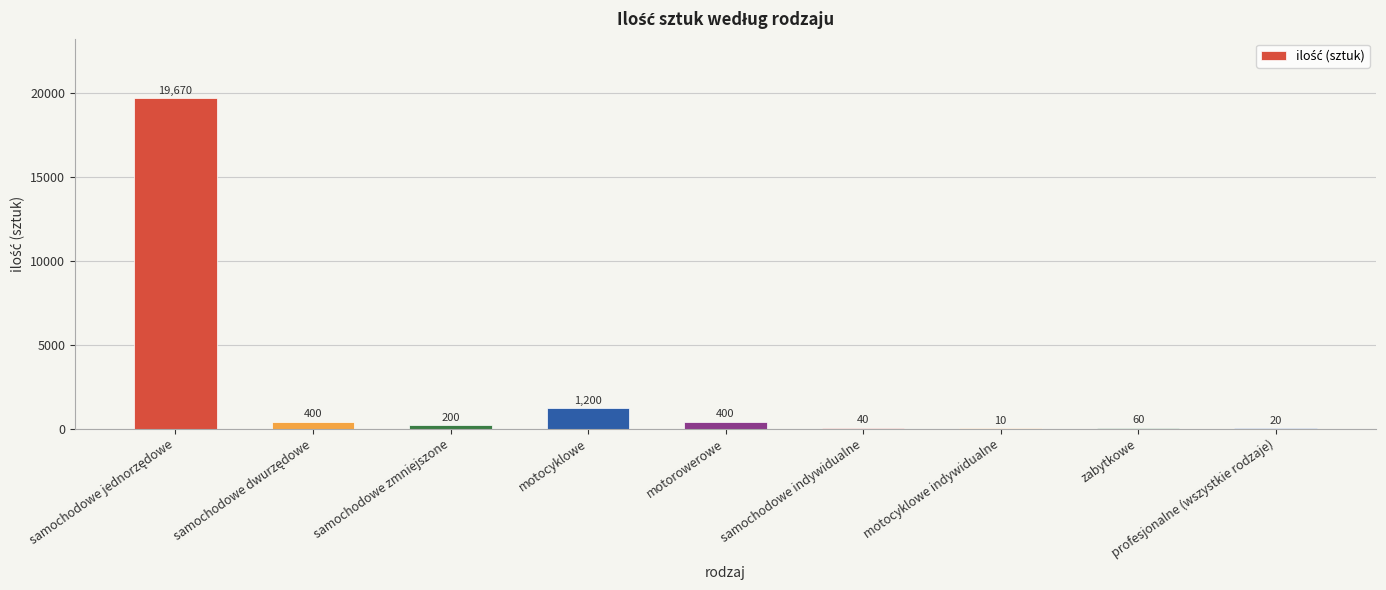

Which has a higher value, motocyklowe indywidualne or motorowerowe?

motorowerowe